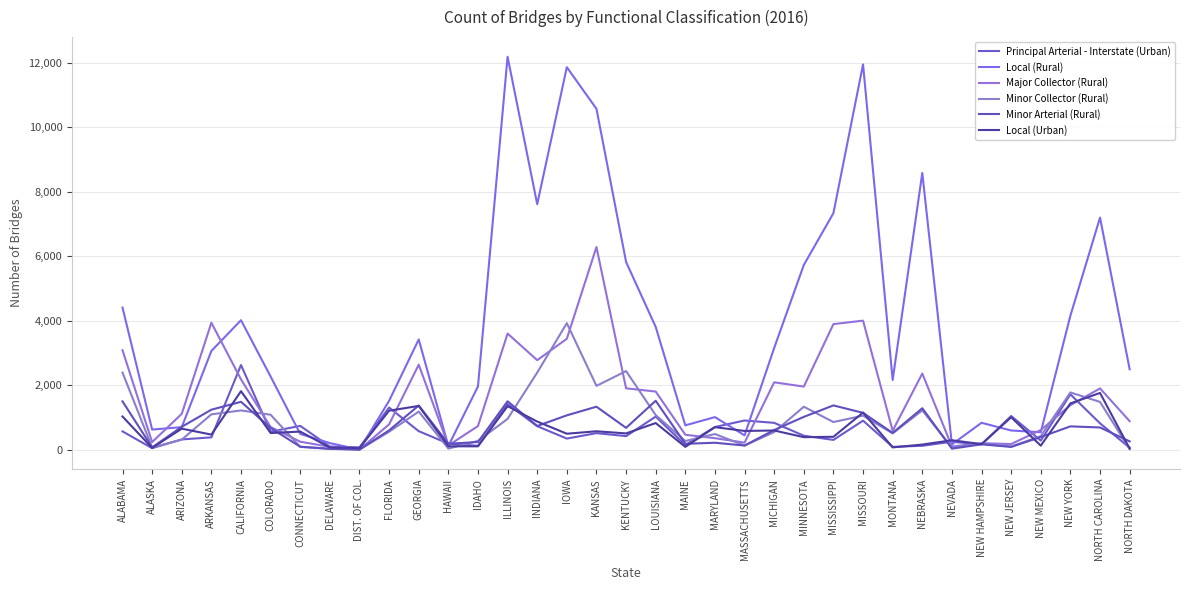

Rank the series at ALABAMA from highest to lowest value.

Local (Rural), Major Collector (Rural), Minor Collector (Rural), Minor Arterial (Rural), Local (Urban), Principal Arterial - Interstate (Urban)